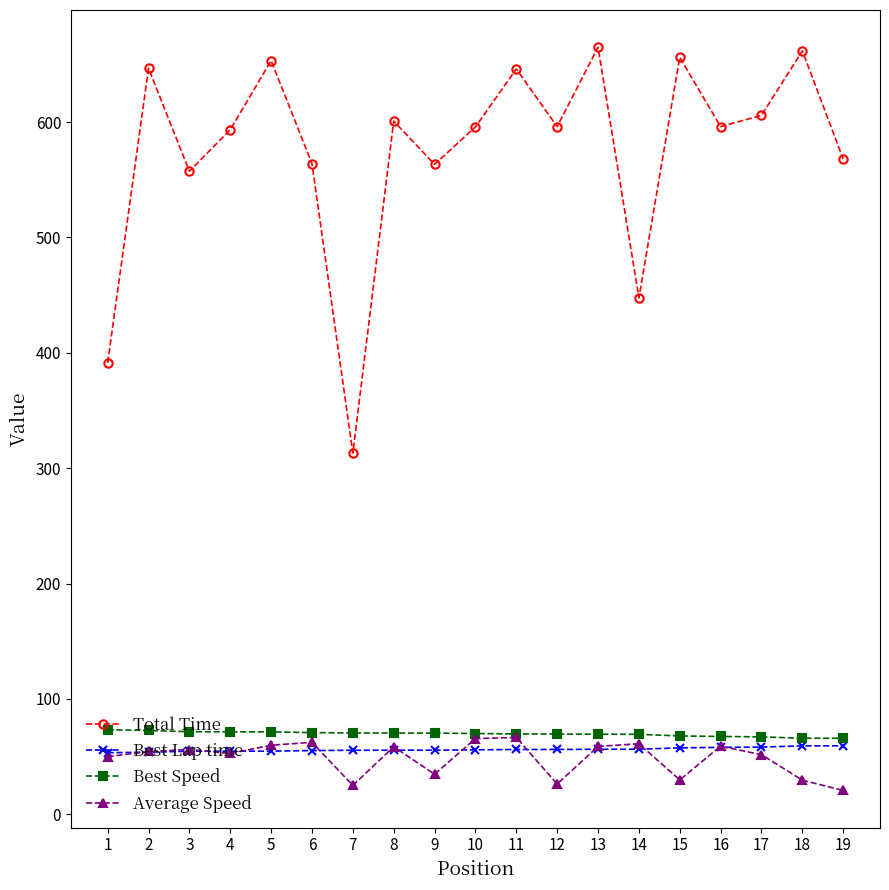

True or false: Average Speed and Total Time cross at least once.

False